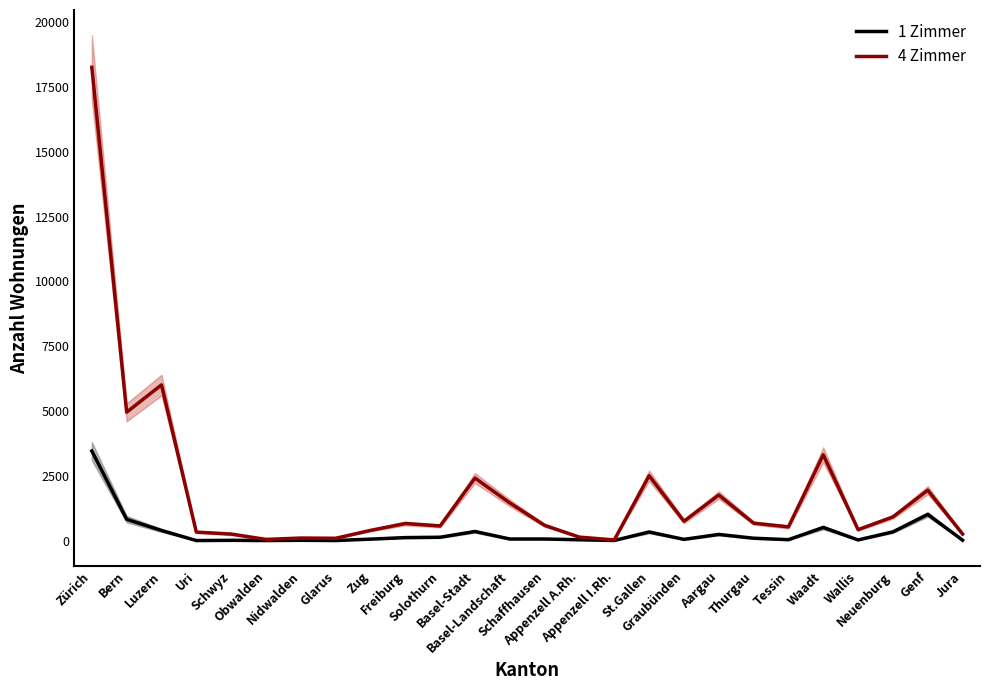

What is the maximum value for 1 Zimmer?

3457